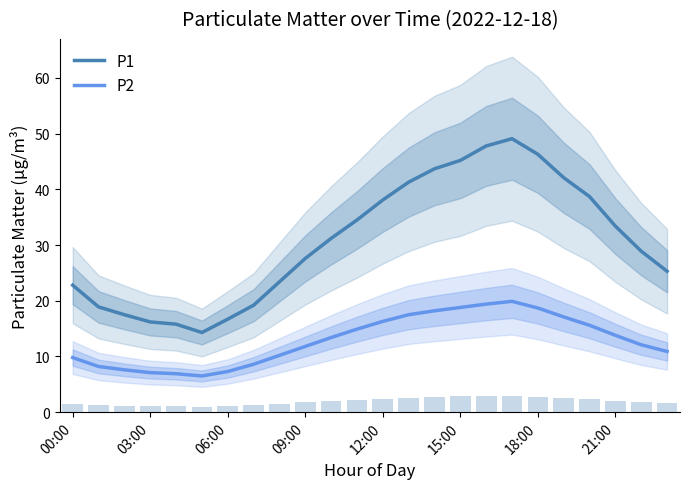

Is it true that P1 equals 33.4 at 21:00?

True